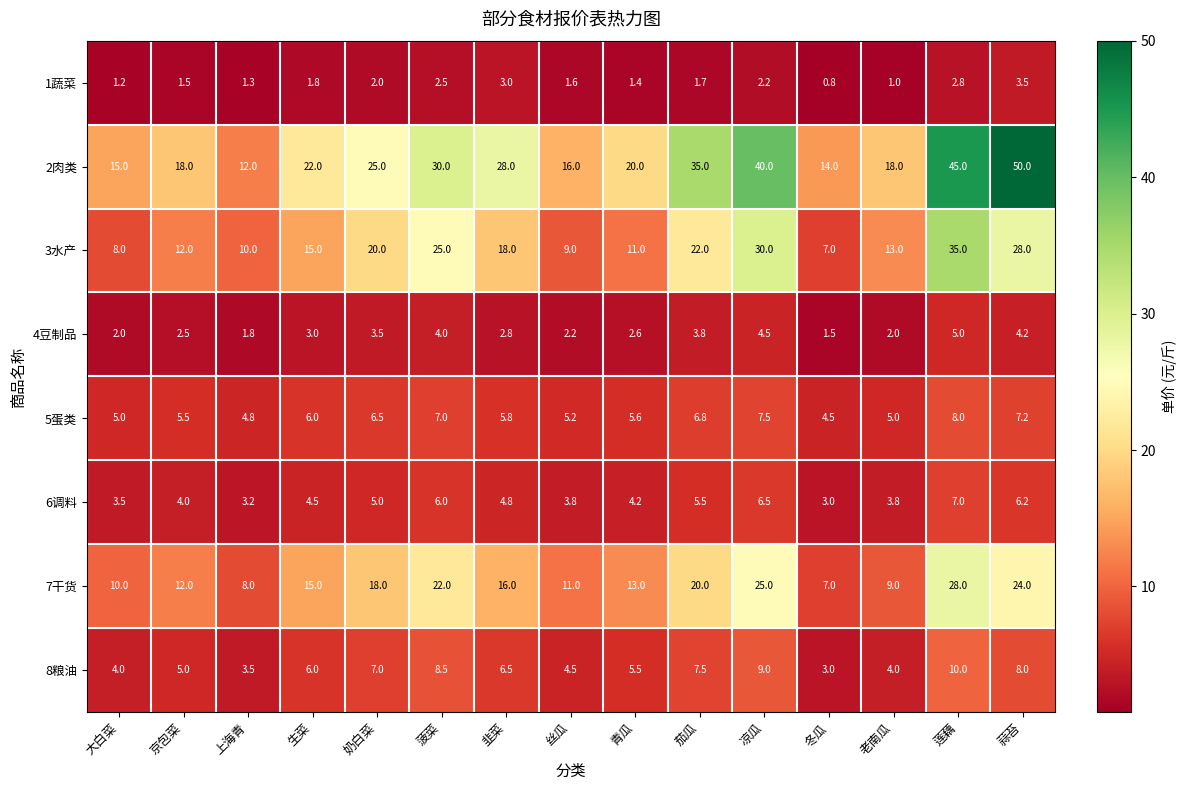

Is it true that 7干货 equals 17.4 at 京包菜?

False